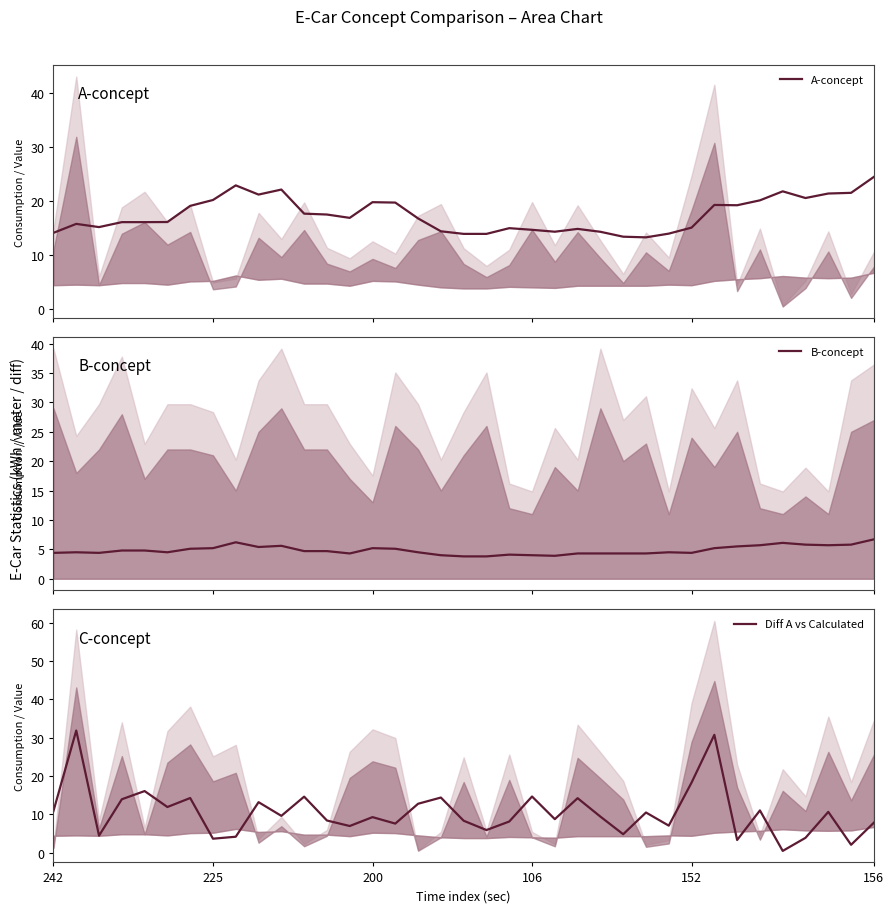

After their last crossing, which series has the higher values: A-concept or Diff A vs Calculated?

A-concept